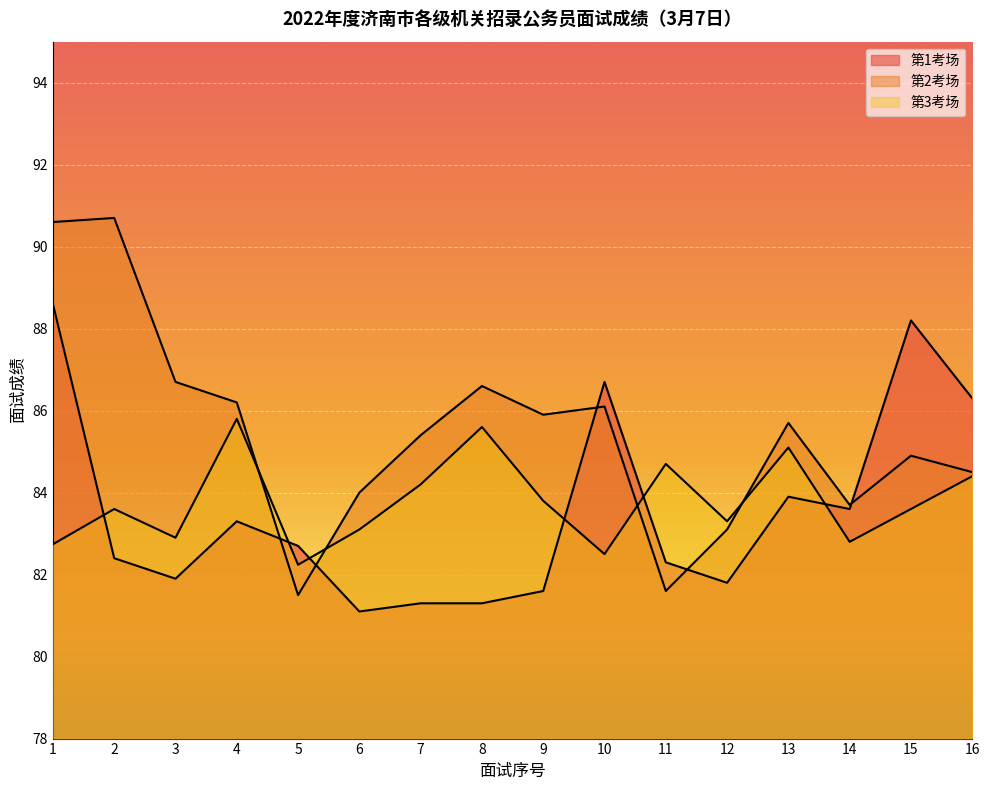

Is it true that 第2考场 equals 84.0 at 6?

True